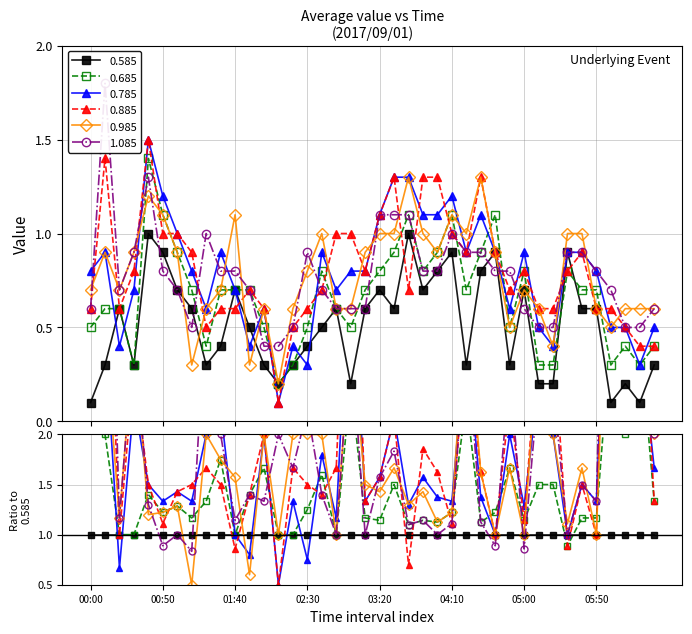

Is this an area chart (filled region under the line)?

No